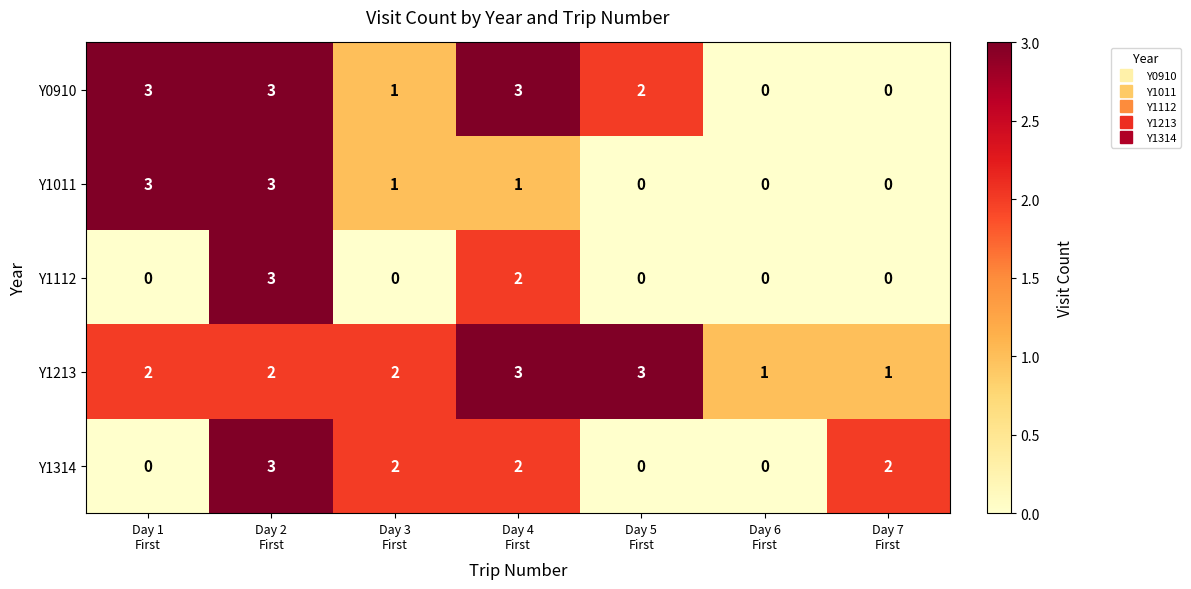

Which series has the largest total across all categories?

Y1213